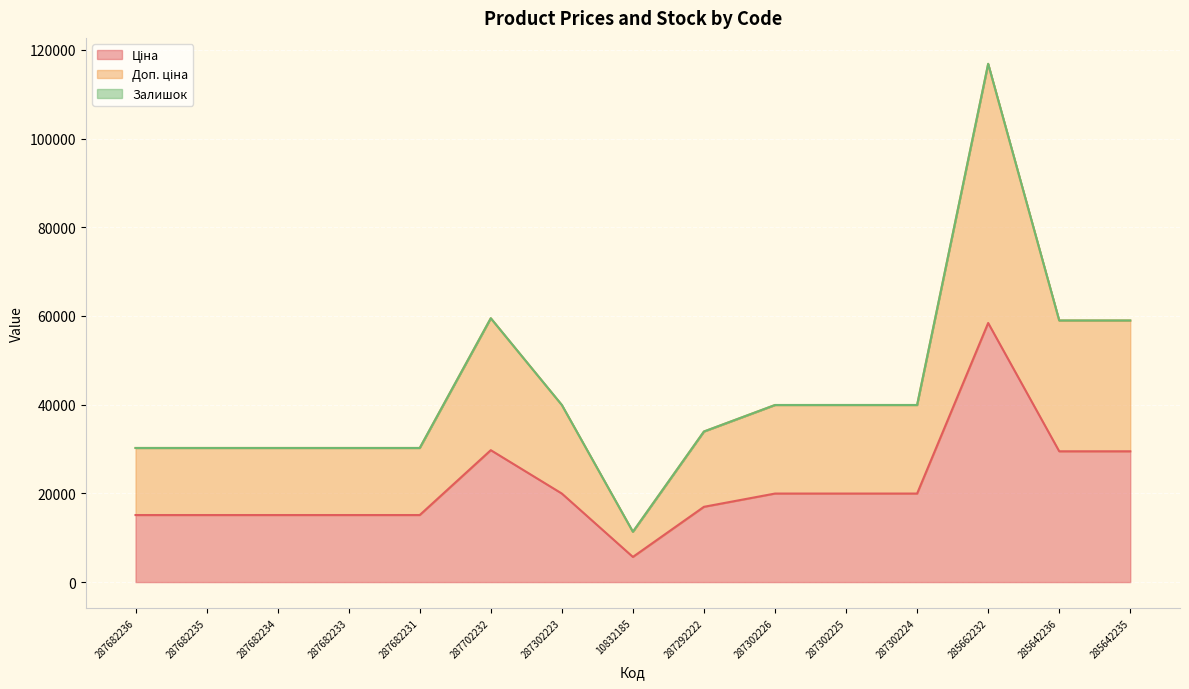

The value of Доп. ціна at 285662232 is 35111.0. True or false?

False